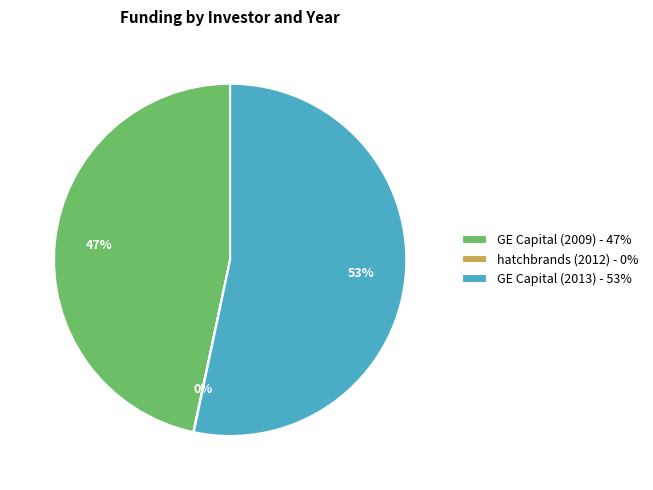

To the nearest percent, what percentage of the pie is GE Capital (2009) - 47%?

47%